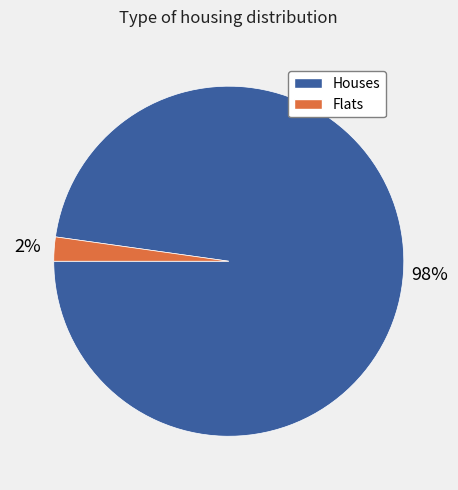

Is there a majority slice in this chart?

Yes